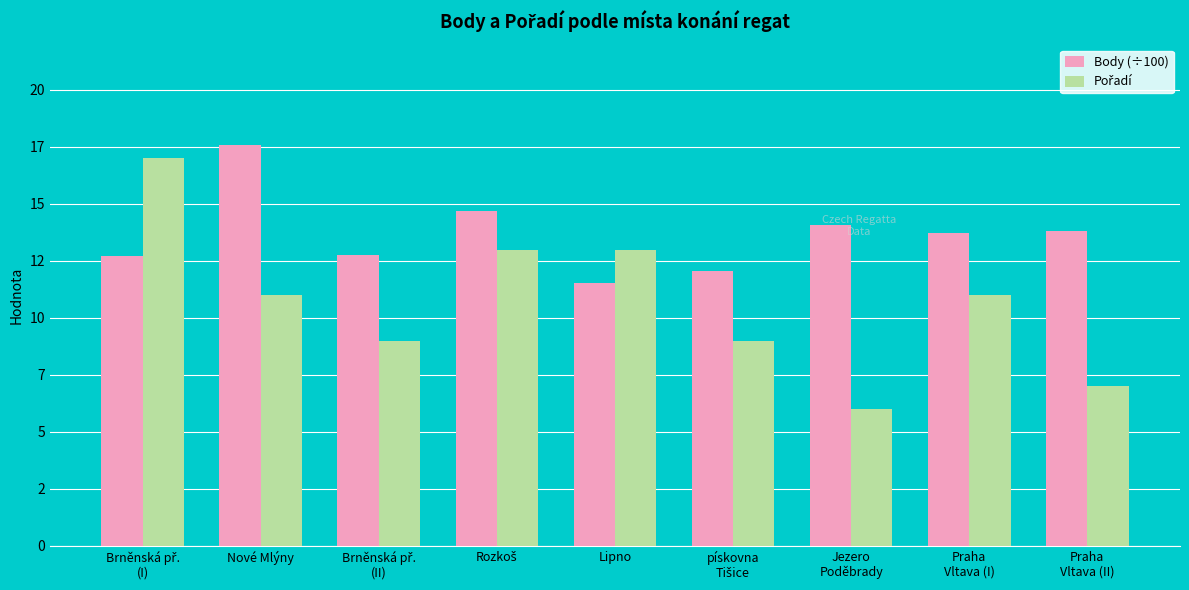

What position from the left is Nové Mlýny?

2